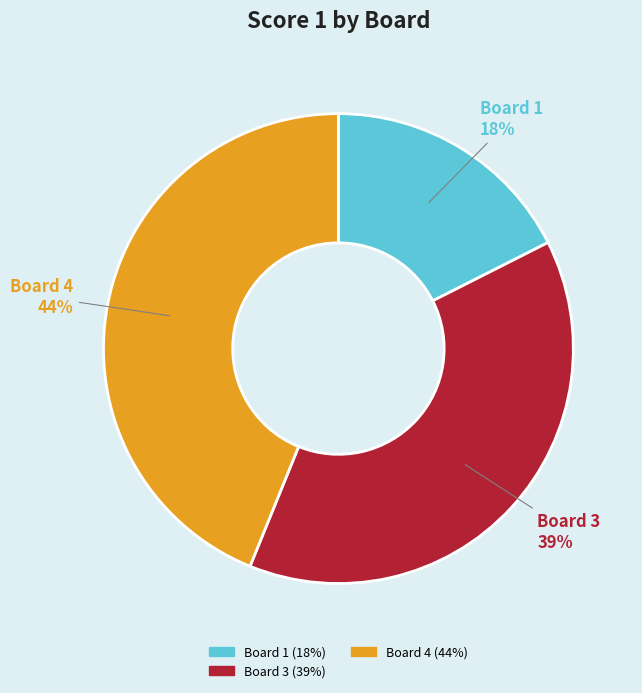

Does Board 1 (18%) represent more than half of the total?

No